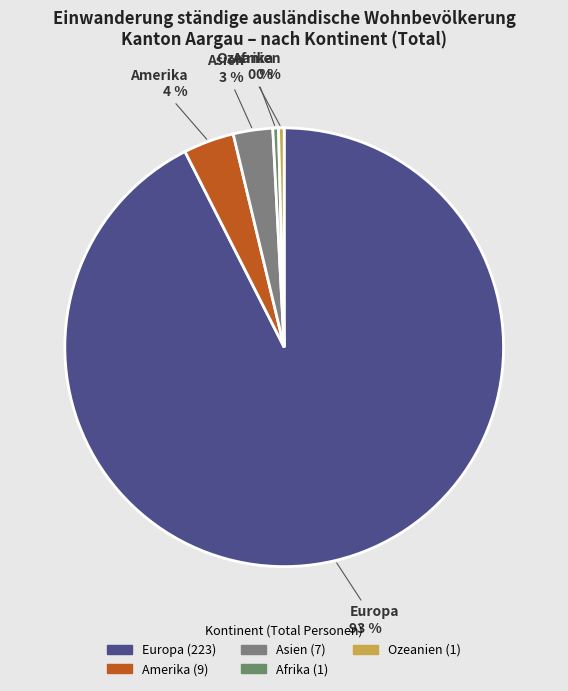

What is the largest slice in the pie chart?

Europa